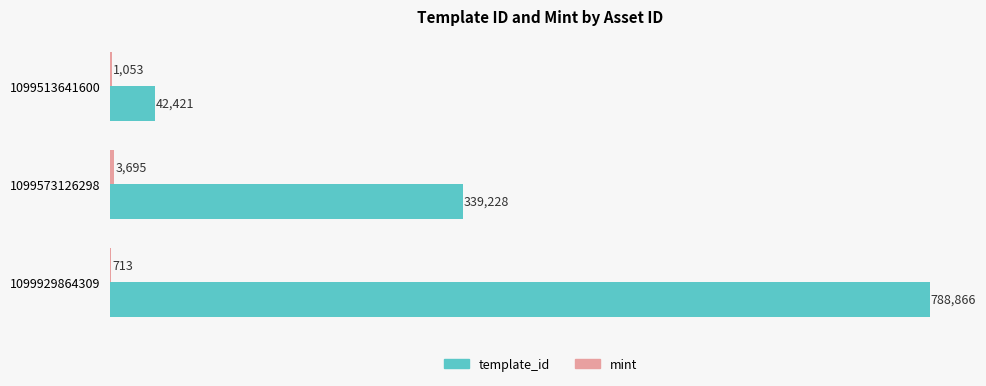

At which category is the sum across all series the highest?

1099929864309